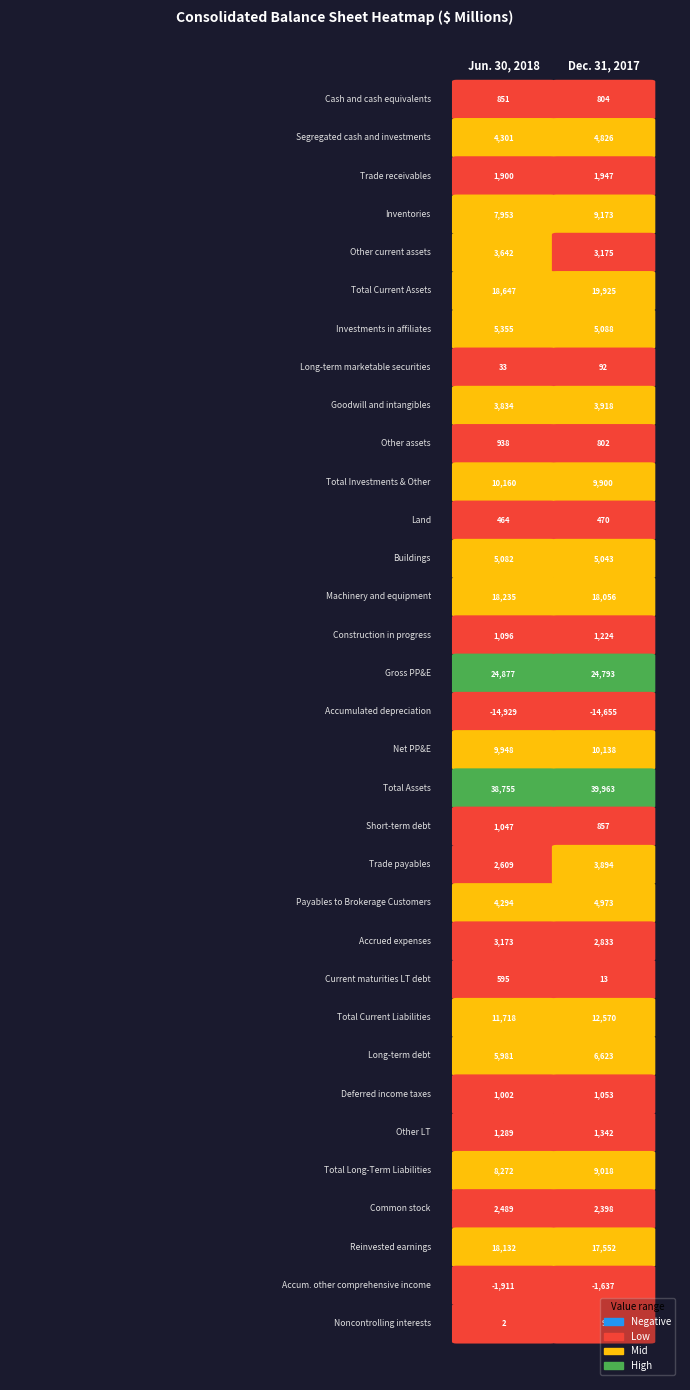

What is the spread (max minus min) of values at 0?

53684